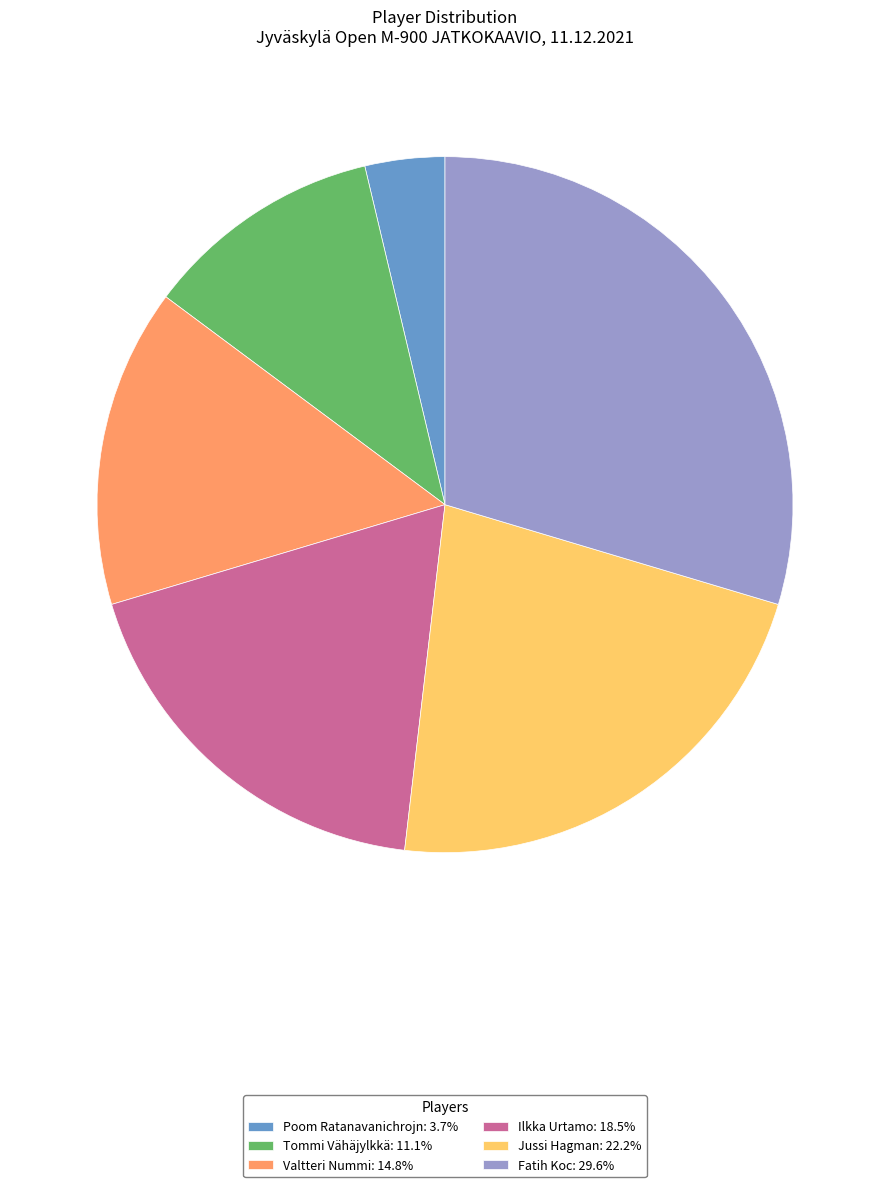

Is the sum of Valtteri Nummi: 14.8% and Fatih Koc: 29.6% greater than half?

No